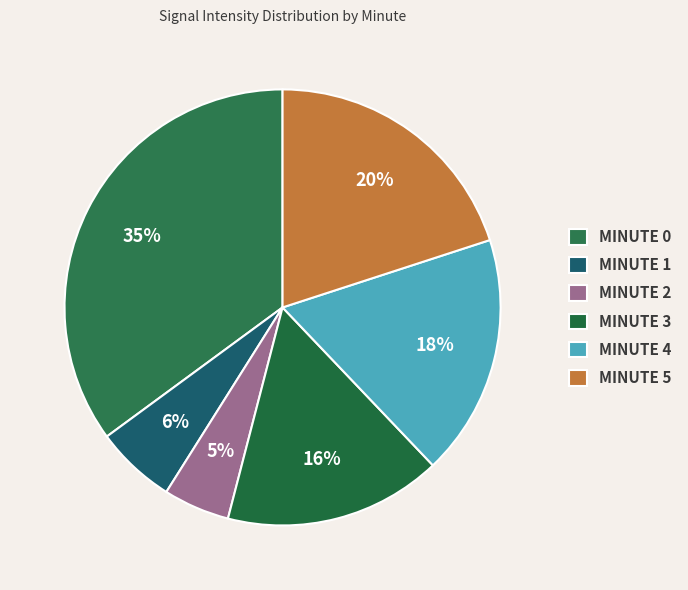

Rank the categories by value from lowest to highest.

MINUTE 2, MINUTE 1, MINUTE 3, MINUTE 4, MINUTE 5, MINUTE 0